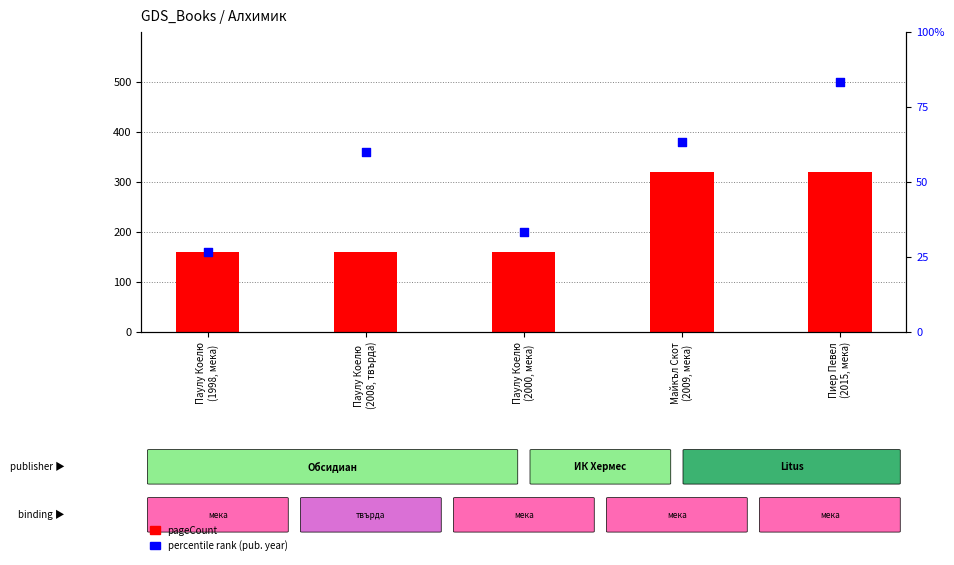

What is the total value across all series at Майкъл Скот
(2009, мека)?

383.3